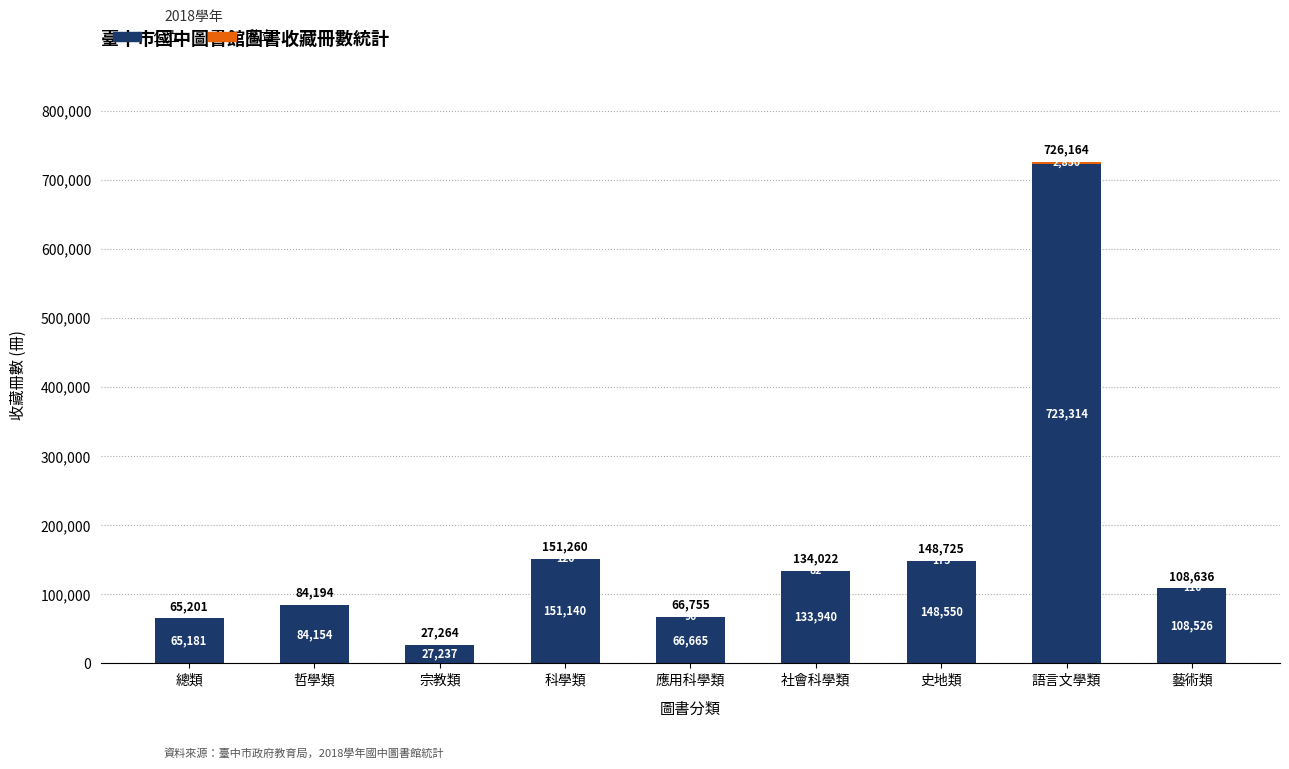

At which label is 公立 closest to 375275?

科學類